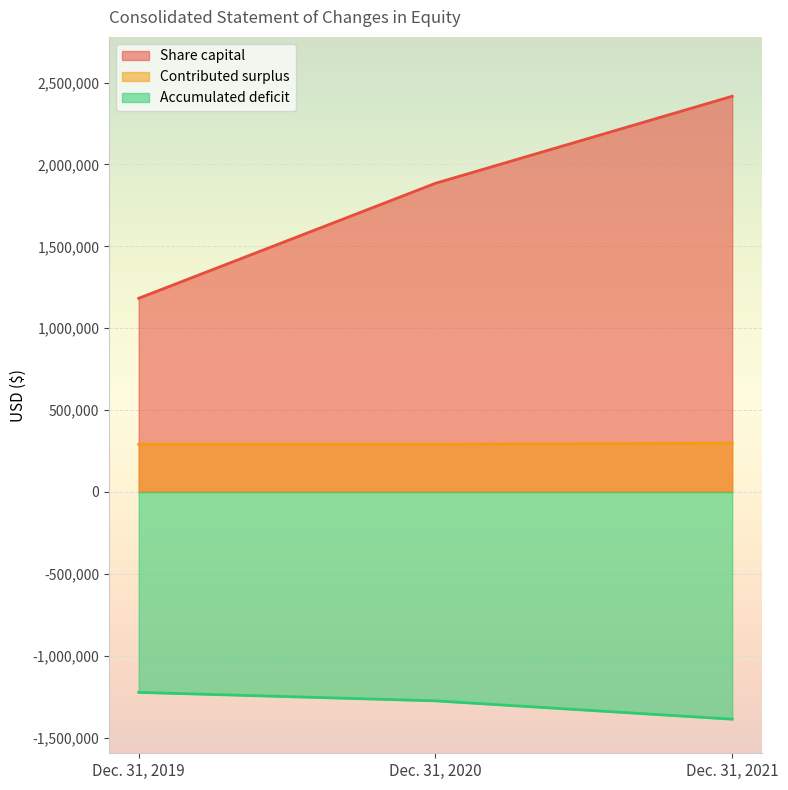

What is the value of the Accumulated deficit point at the 3rd from the left?

-1387579